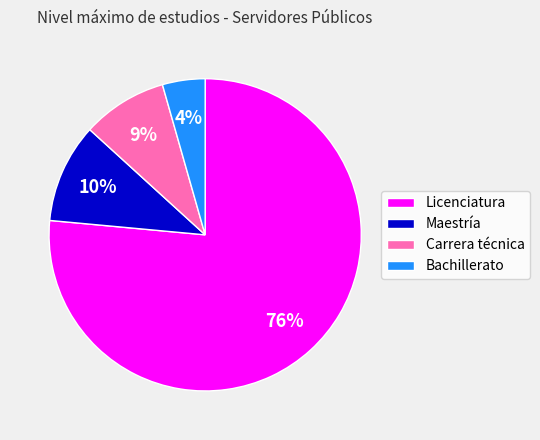

Between Maestría and Licenciatura, which is larger?

Licenciatura